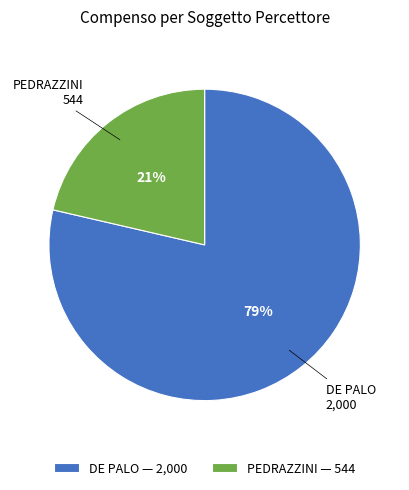

To the nearest percent, what is the average slice percentage?

50%